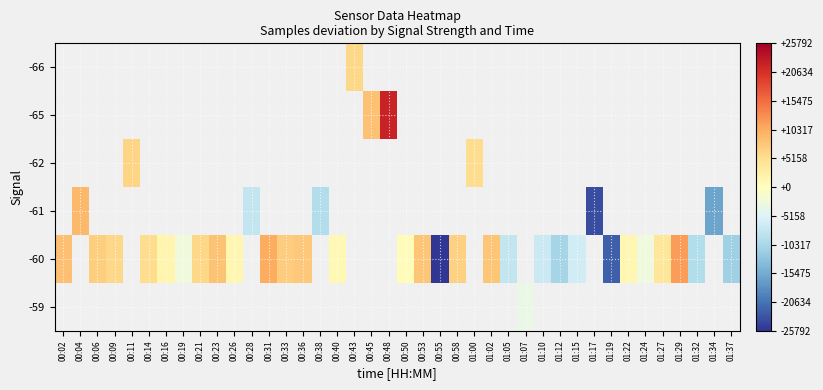

The value of -62 at 01:00 is 2026.8. True or false?

False